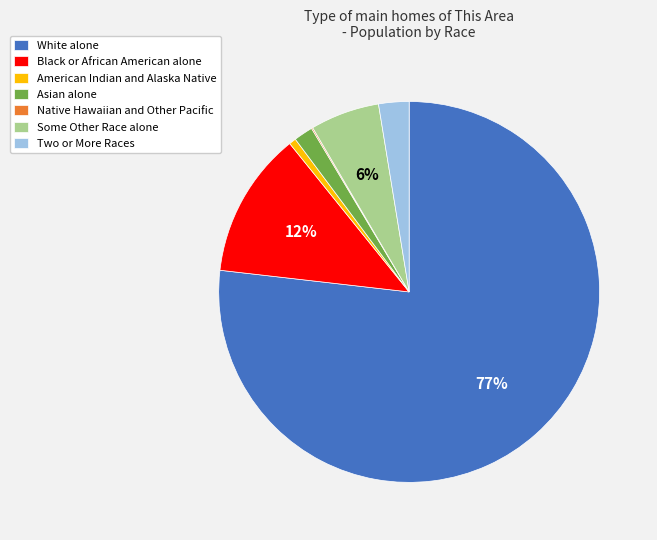

Which slice is the largest?

White alone